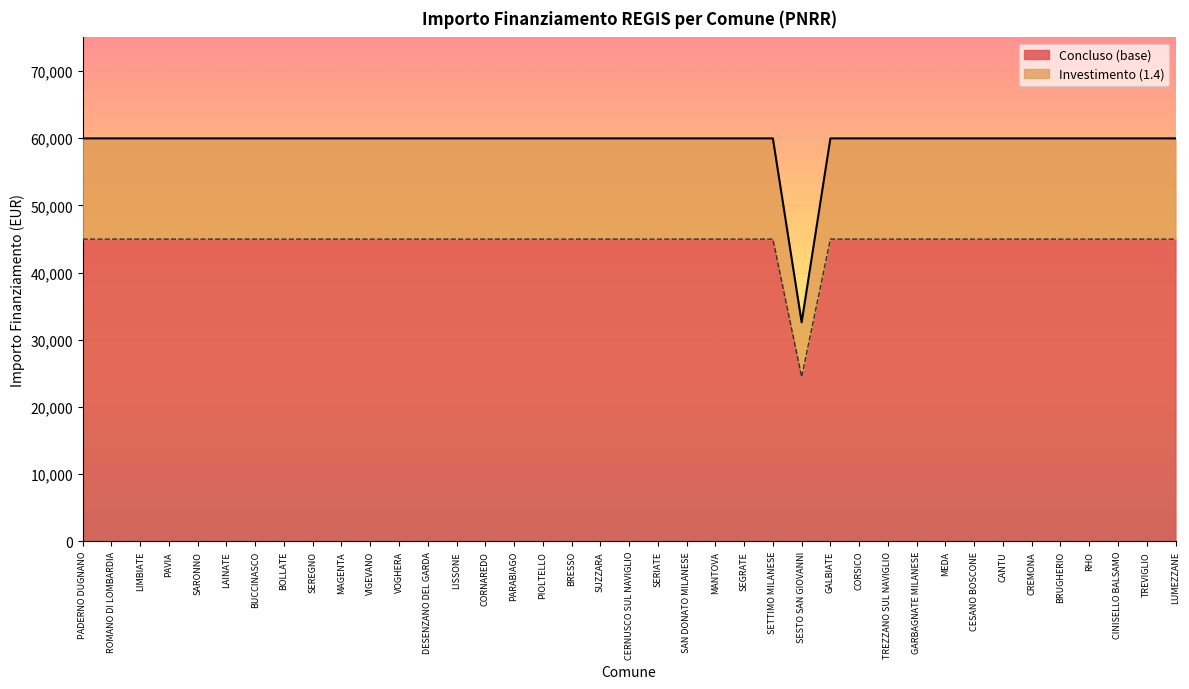

The Concluso (base) series shows 44974.5 at PADERNO DUGNANO. True or false?

True